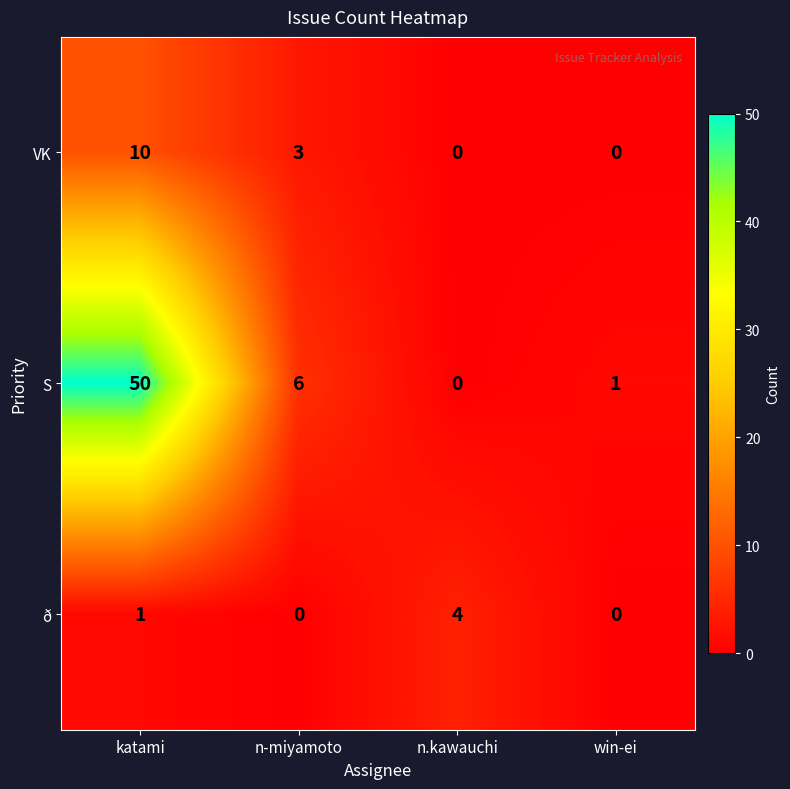

Rank the series by their average value, from highest to lowest.

S, VK, ð